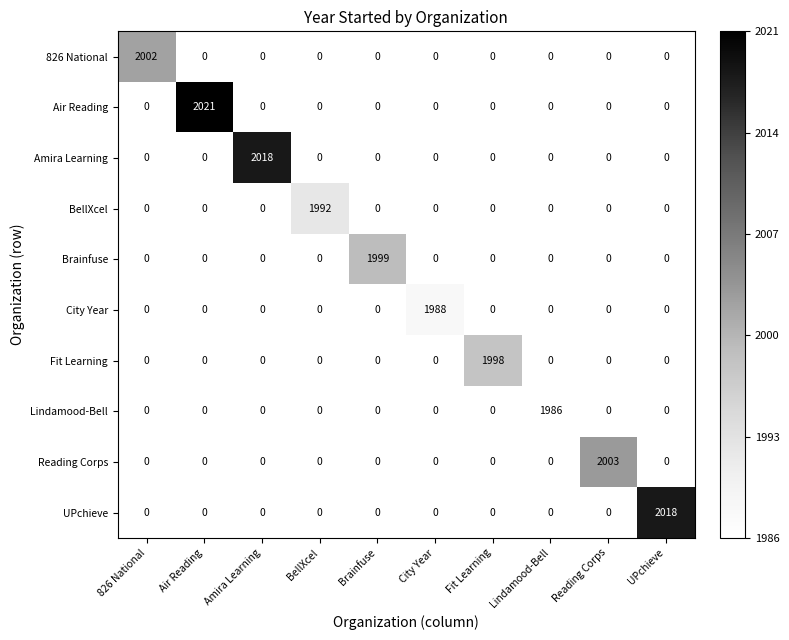

Is it true that BellXcel equals 0 at Air Reading?

True